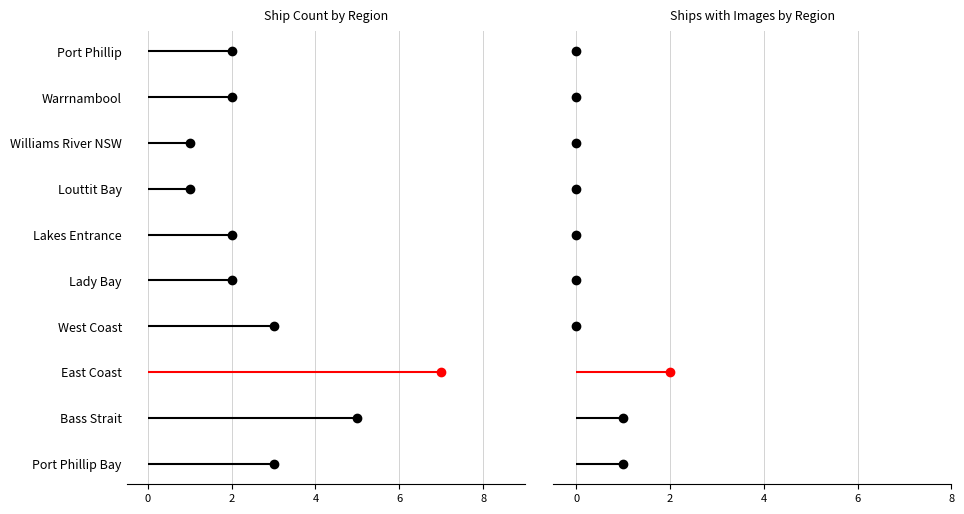

The Ship Count series shows 5 at West Coast. True or false?

False